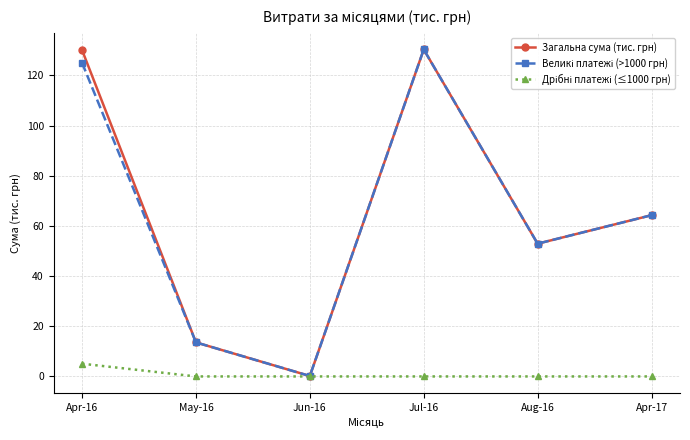

At which category does Загальна сума (тис. грн) reach its first local peak?

Jul-16